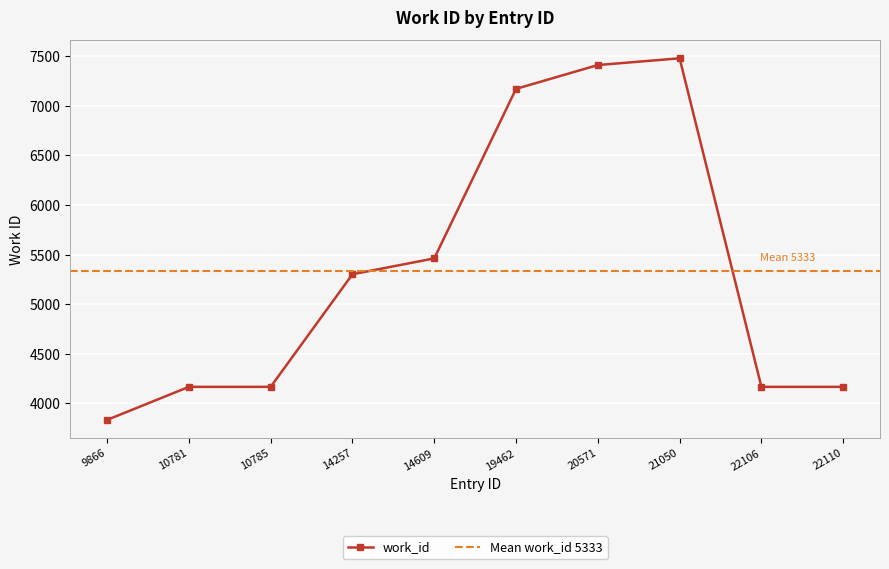

What is the maximum value shown in the chart?

7479